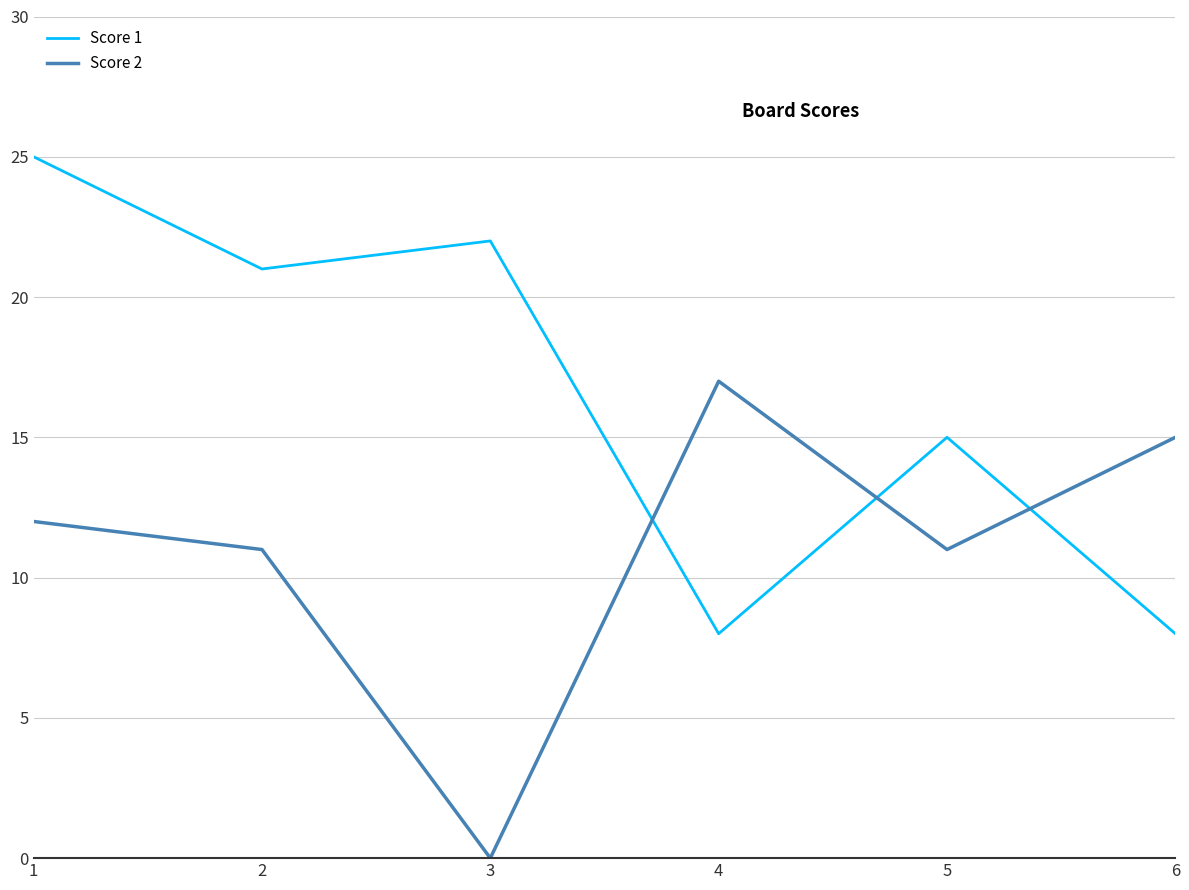

Reading left to right, what are all the values shown in this chart?

Score 1: 1=25	2=21	3=22	4=8	5=15	6=8
Score 2: 1=12	2=11	3=0	4=17	5=11	6=15